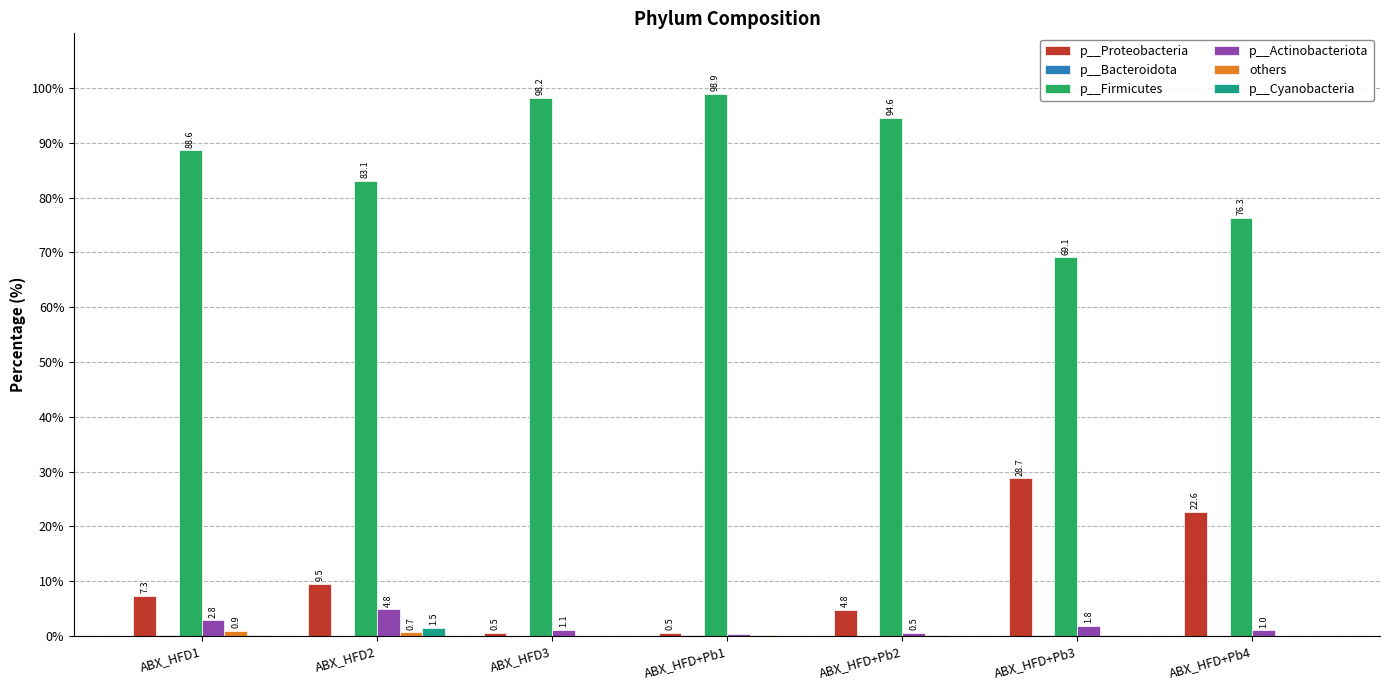

How many data points does each series have?

7